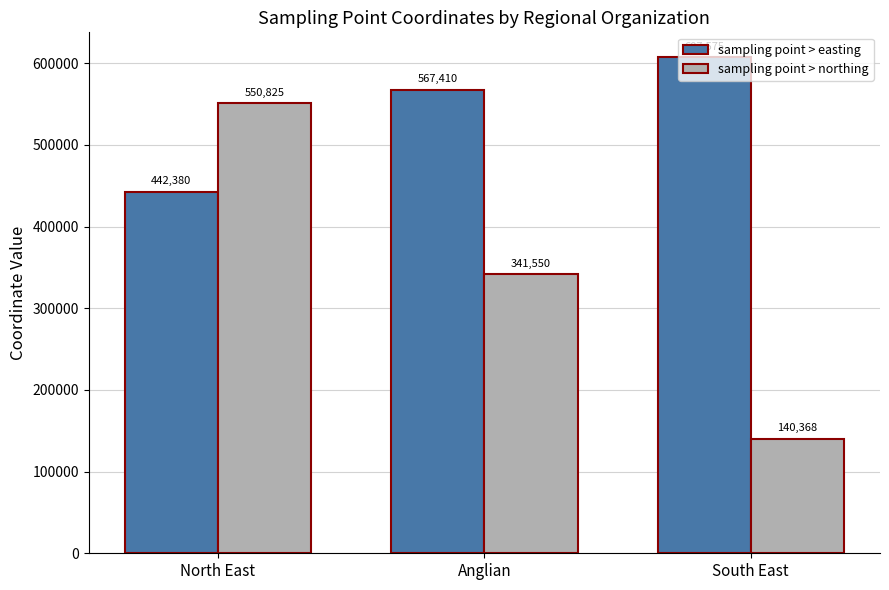

Reading right to left, extract all data points from this chart.

sampling point > easting: South East=607575	Anglian=567410	North East=442380
sampling point > northing: South East=140368	Anglian=341550	North East=550825